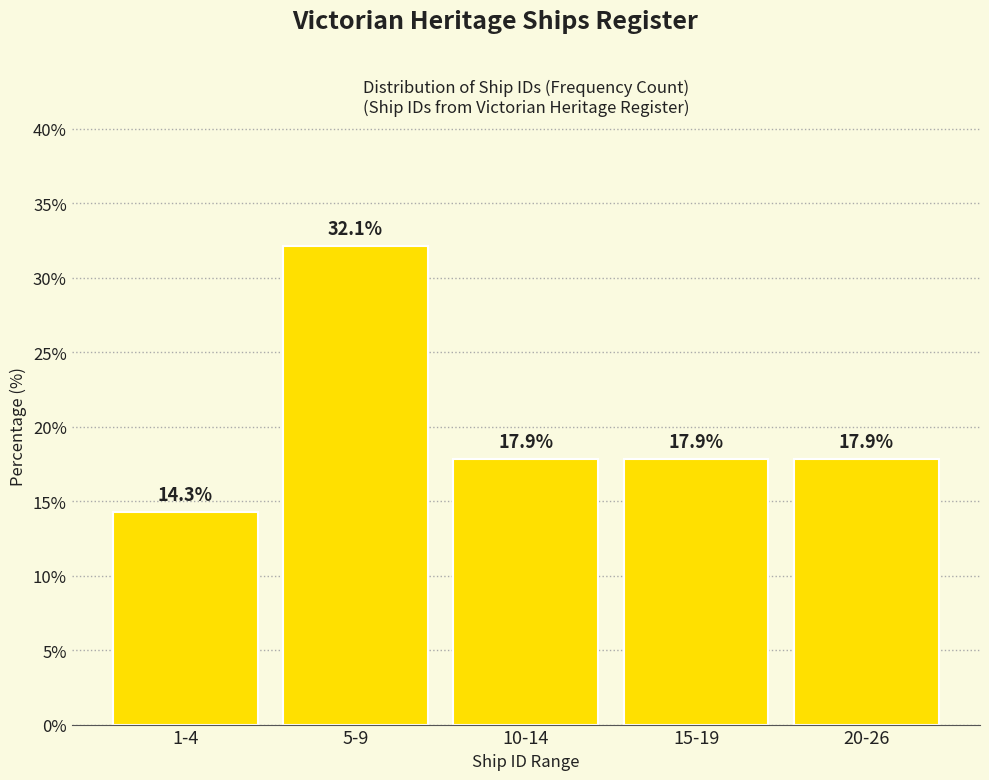

Reading right to left, list all the values displayed in this chart.

20-26=17.9	15-19=17.9	10-14=17.9	5-9=32.1	1-4=14.3